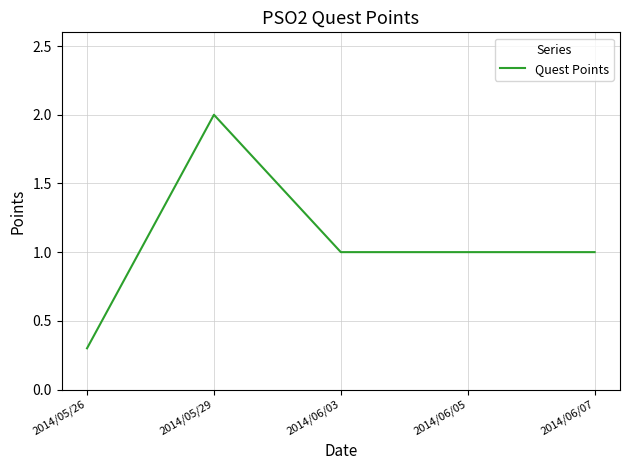

How many values are between 1 and 2?

4